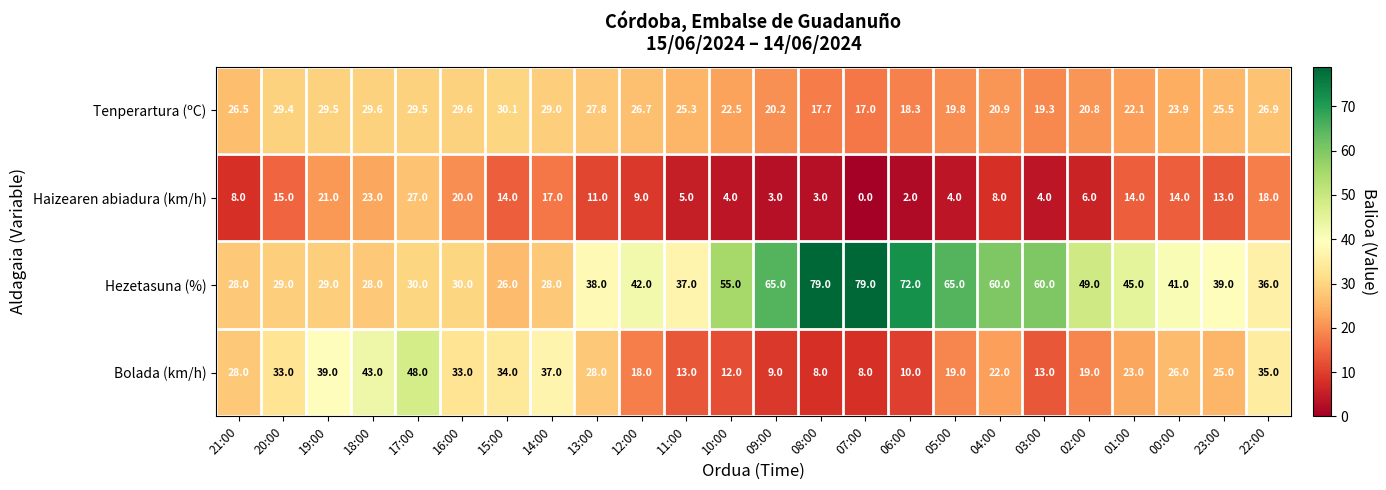

At 11:00, list the series in order from largest to smallest.

Hezetasuna (%), Tenperartura (ºC), Bolada (km/h), Haizearen abiadura (km/h)